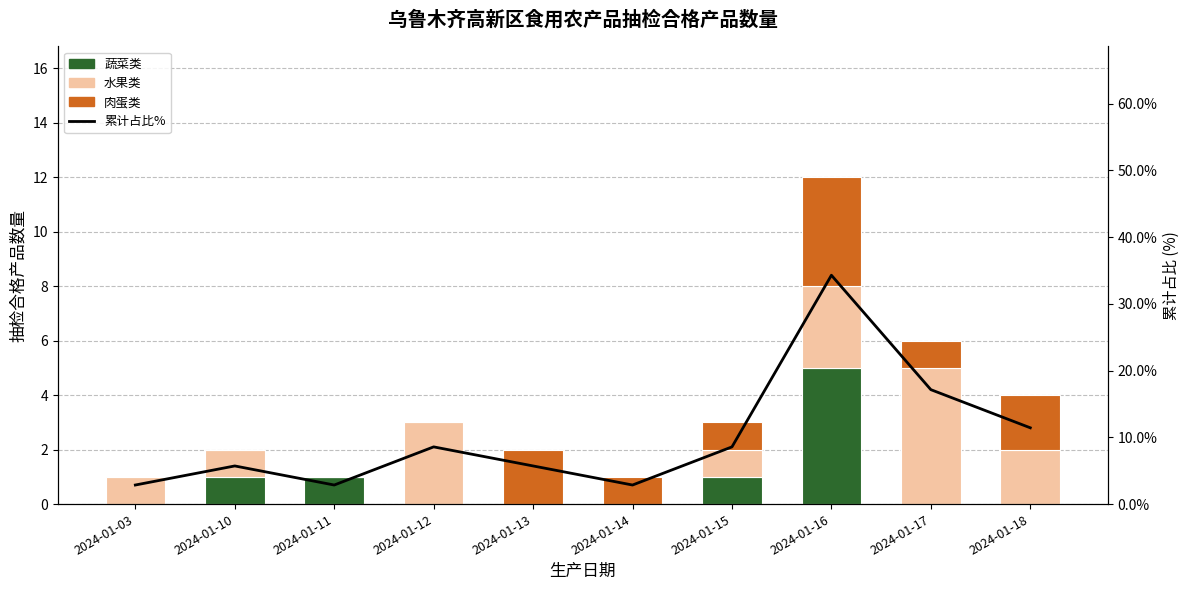

What is the difference between the maximum and second lowest values in the 肉蛋类 series?

4.0